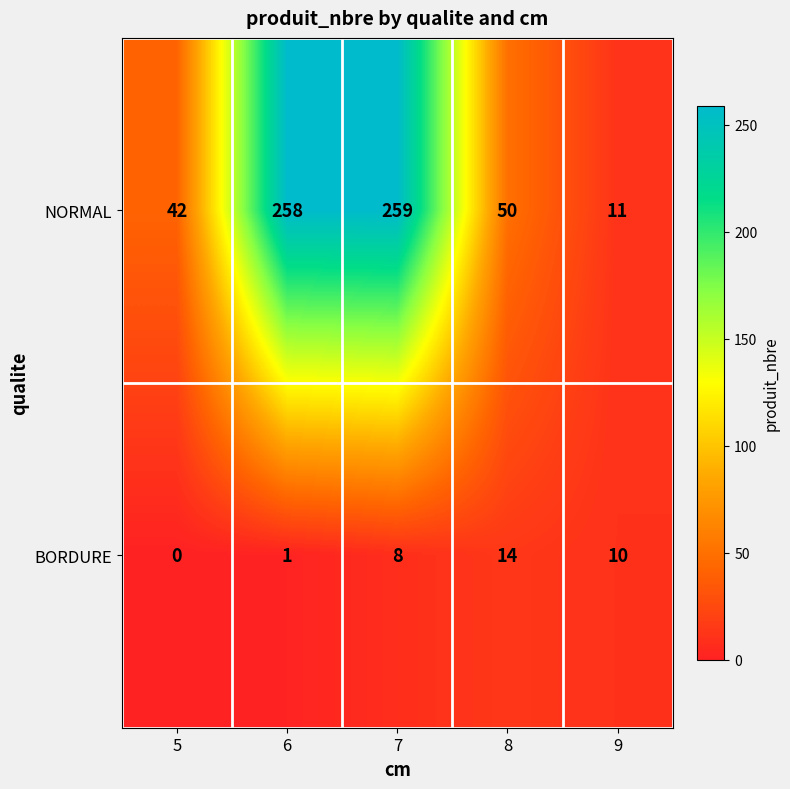

Reading left to right, list all the values displayed in this chart.

NORMAL: 5=42	6=258	7=259	8=50	9=11
BORDURE: 5=0	6=1	7=8	8=14	9=10